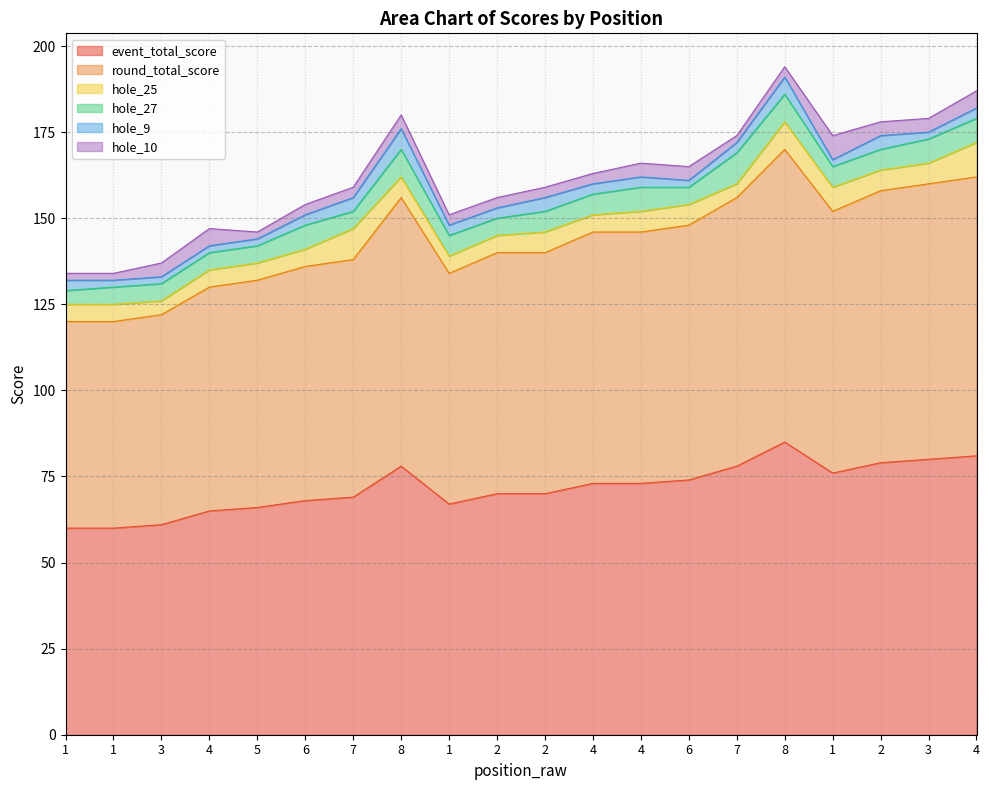

True or false: hole_27 and hole_25 cross at least once.

True